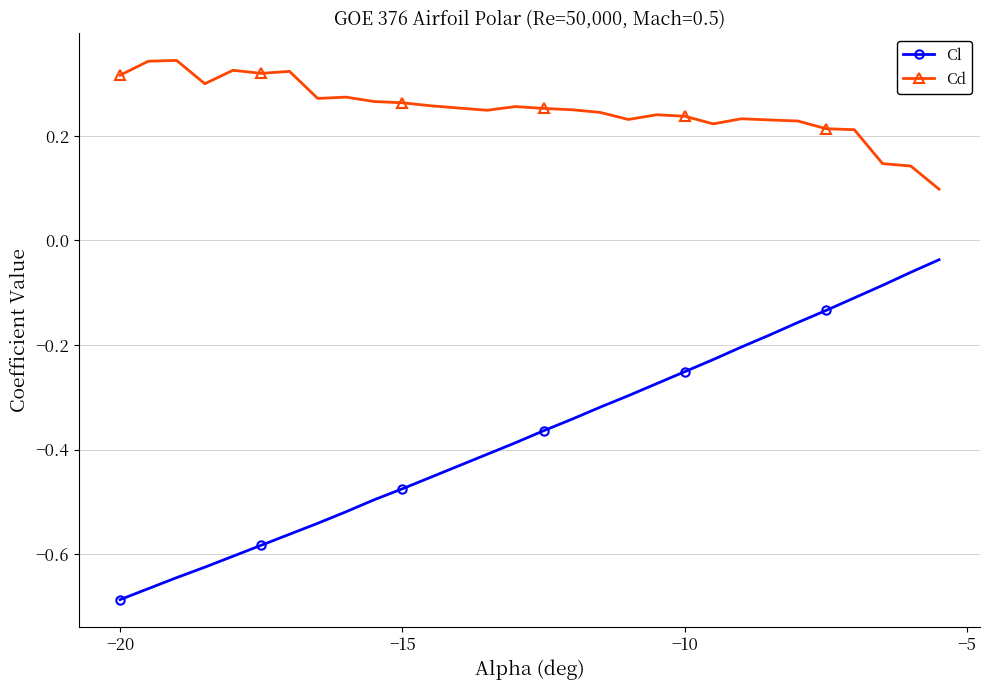

What are all the series names shown in the legend?

Cl, Cd